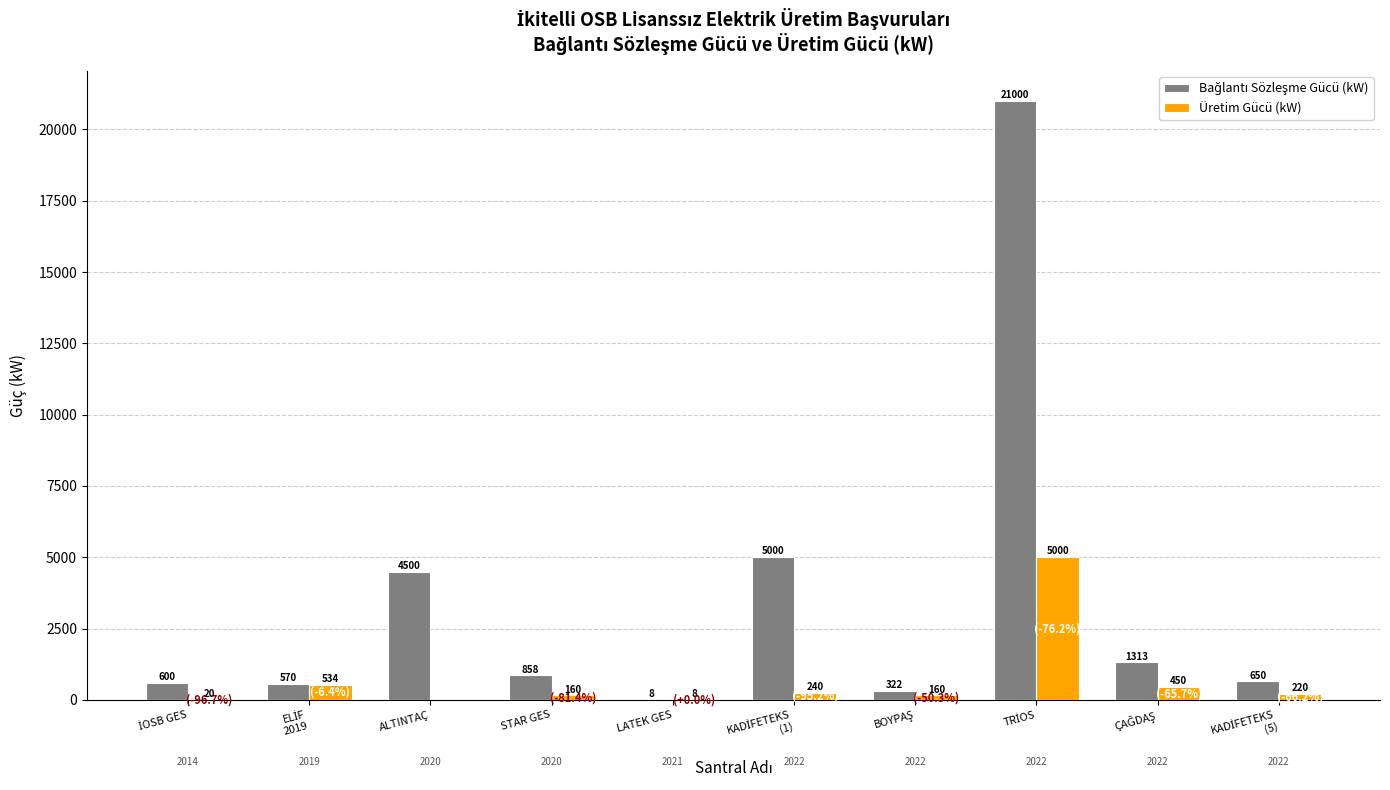

What is the greatest value displayed?

21000.0